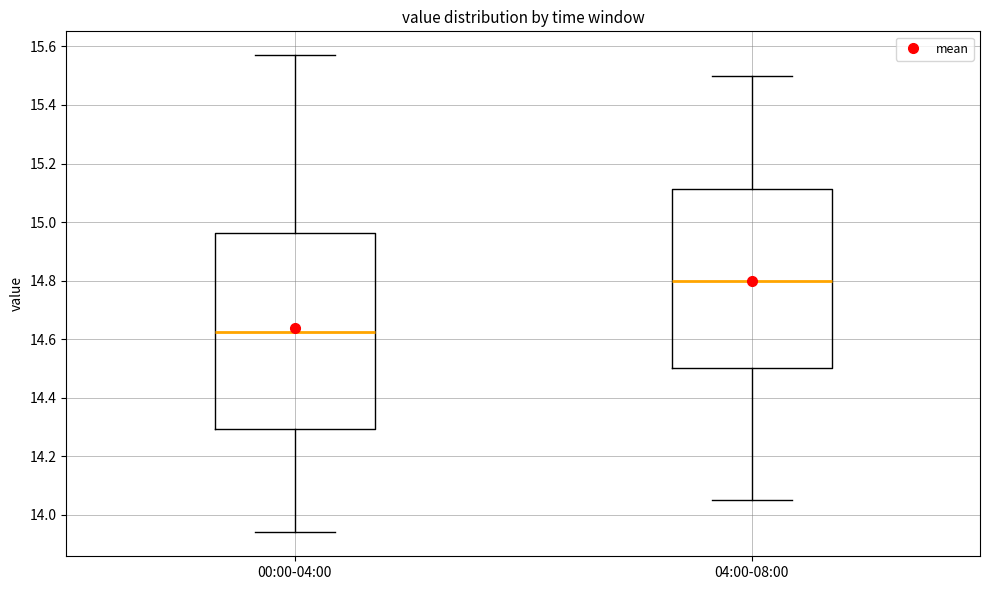

Where is the upper edge of the box for 00:00-04:00 on the y-axis? The values are not printed on the chart, so give them approximately, as read against the axis.

14.96